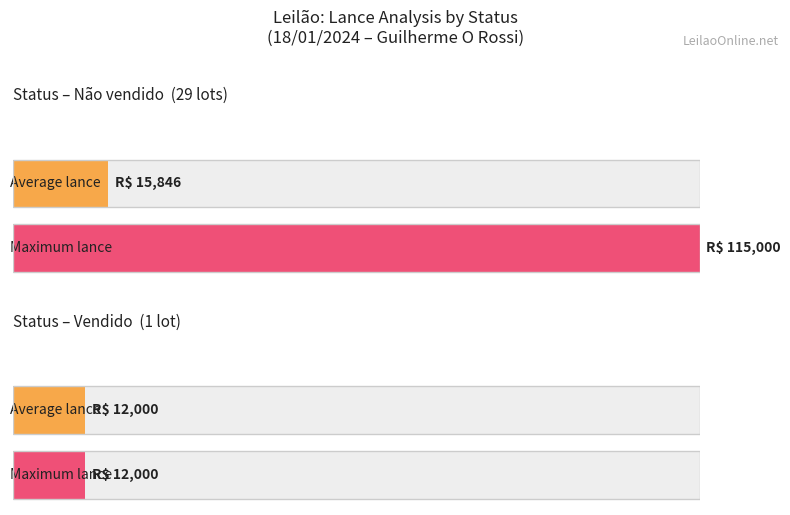

Are the bars horizontal?

Yes